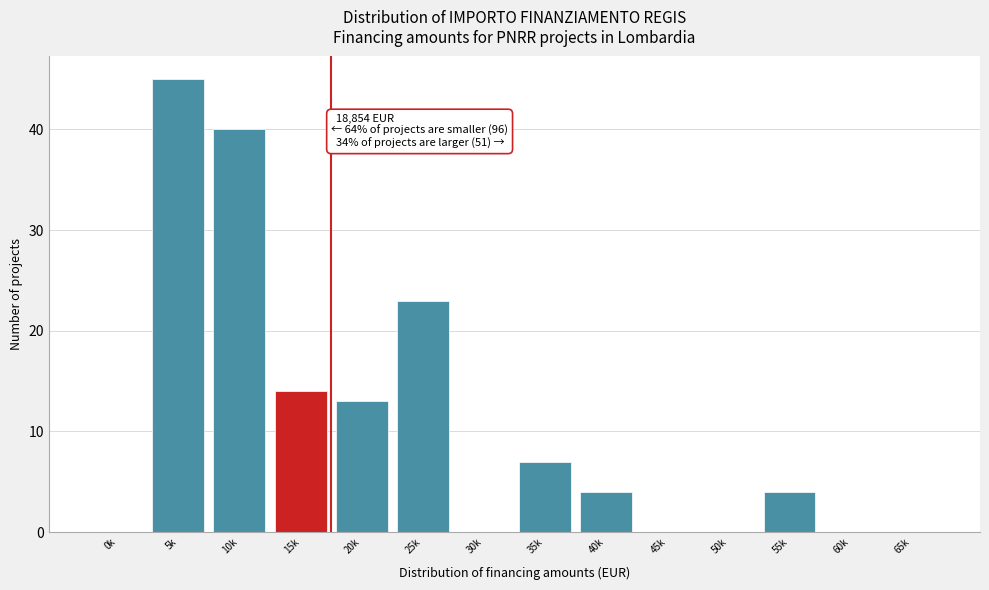

Reading right to left, what are all the values shown in this chart?

65k=0	60k=0	55k=4	50k=0	45k=0	40k=4	35k=7	30k=0	25k=23	20k=13	15k=14	10k=40	5k=45	0k=0